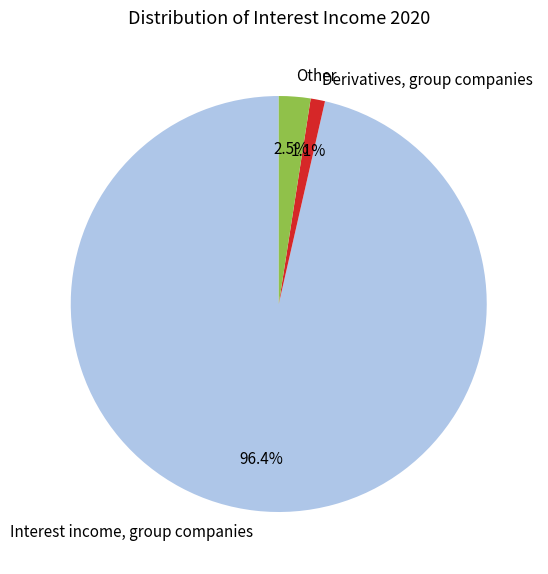

Rank the categories by value from highest to lowest.

Interest income, group companies, Other, Derivatives, group companies